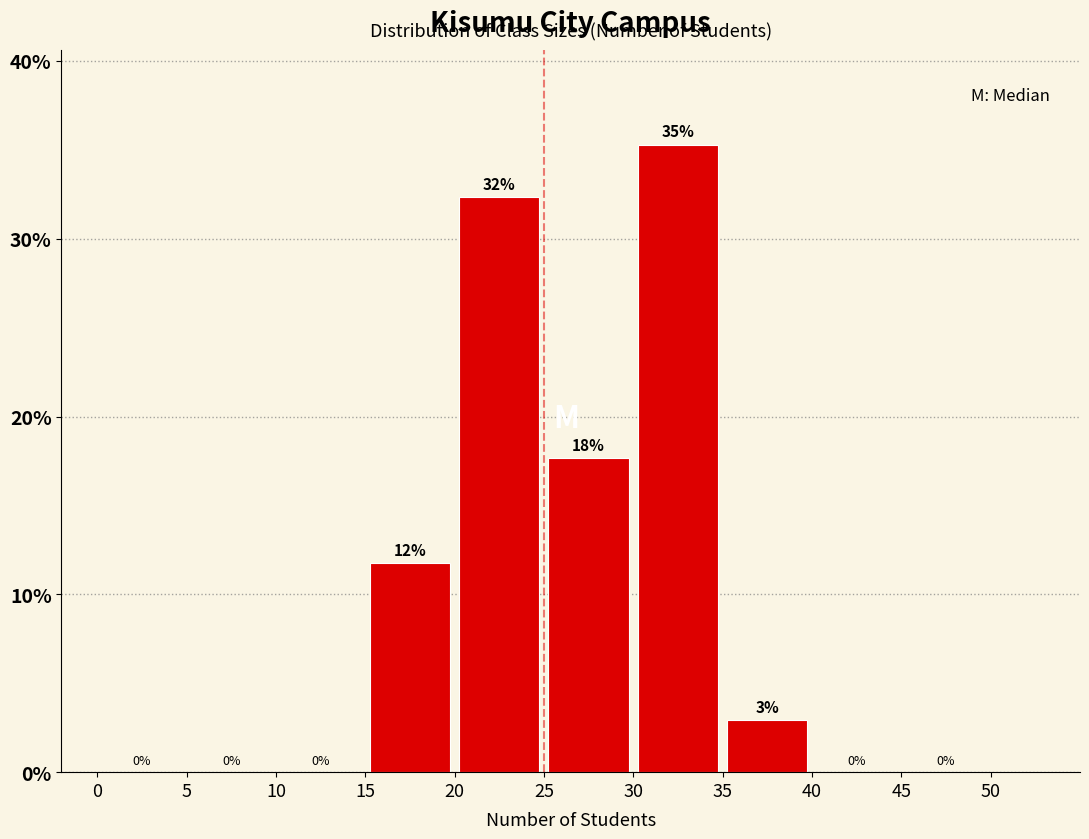

Over which range of the x-axis is the bar tallest?

30 to 35